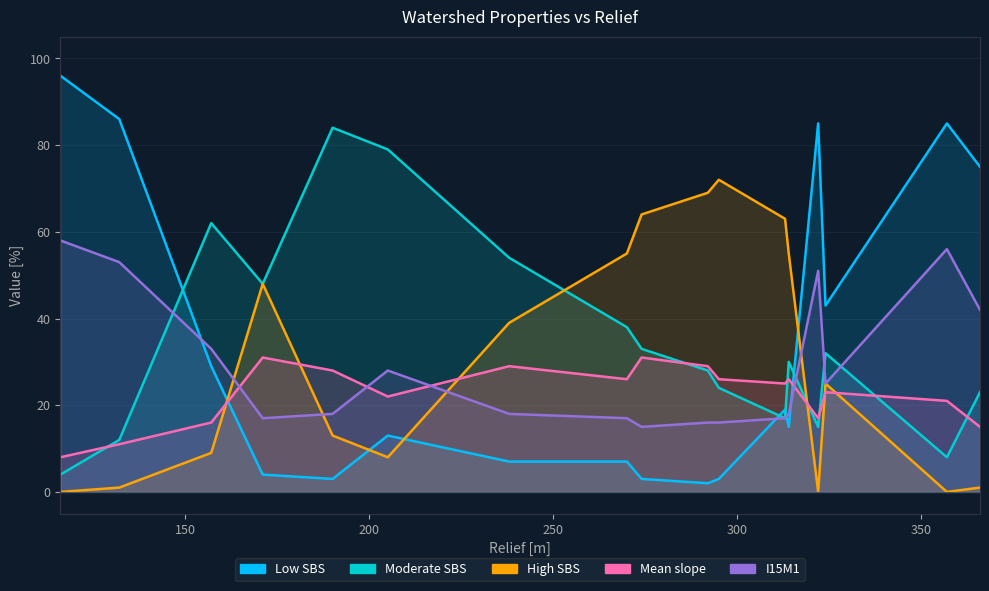

What is the value of the I15M1 point at the 9th from the left?

15